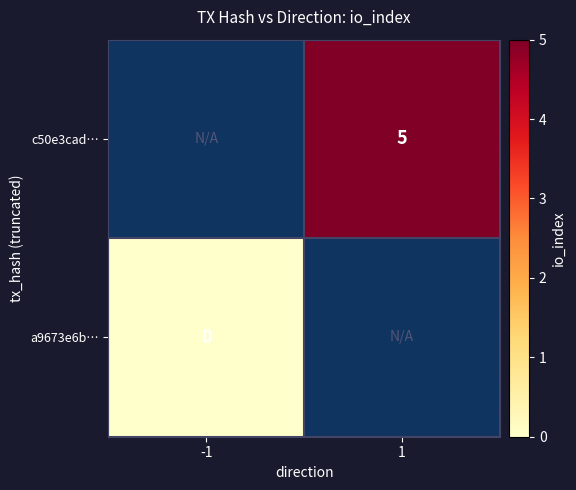

Is it true that c50e3cad… equals 7 at 1?

False